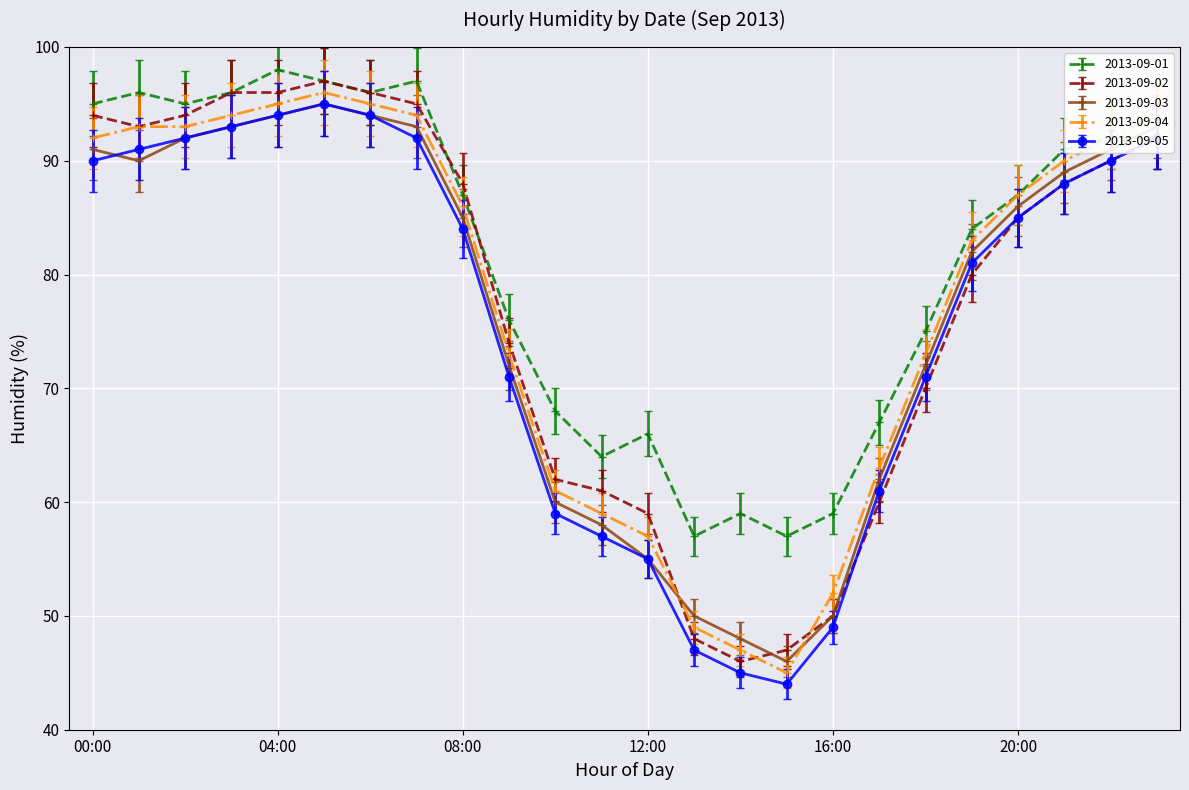

Which series has the largest total across all categories?

2013-09-01